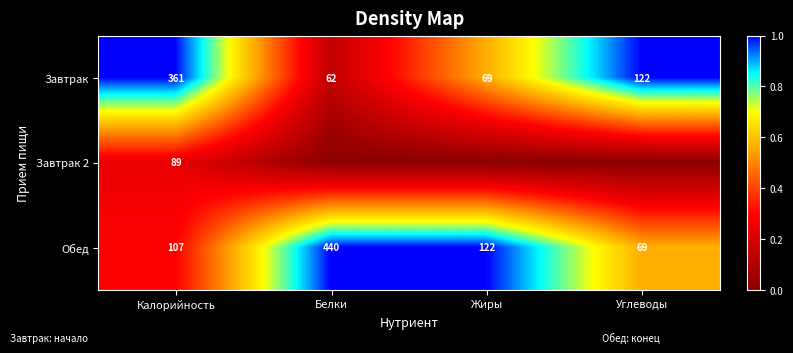

At how many categories does at least one series exceed 0?

4